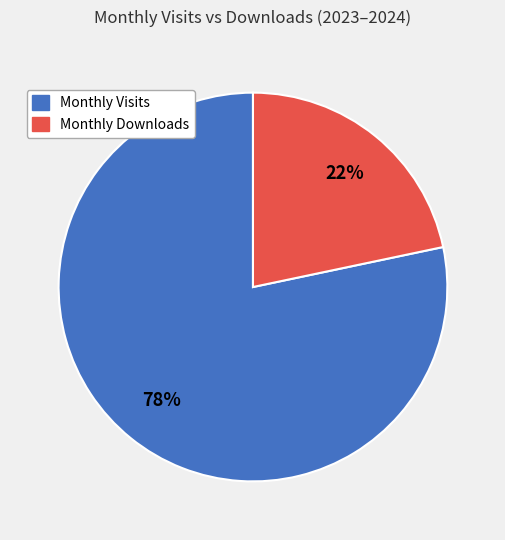

Count the number of slices in the pie.

2